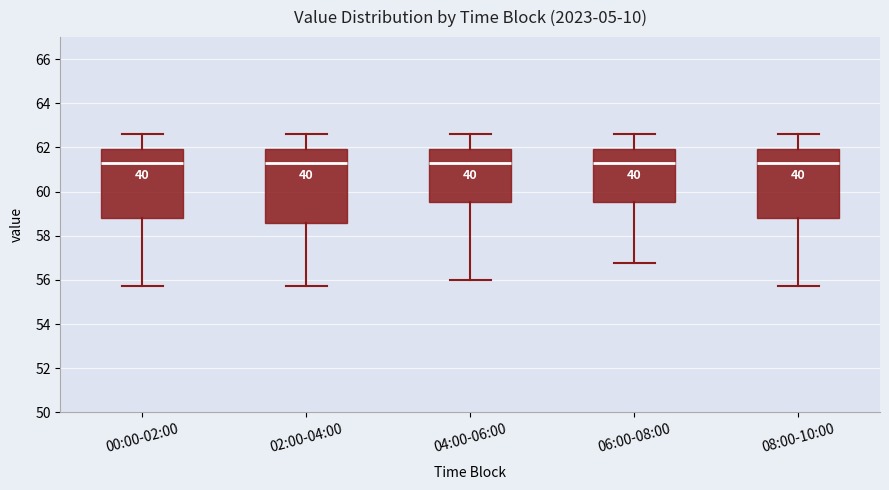

Reading left to right, transcribe this box plot: for each box, give where its median line is, the range the box spans, and where its two whiskers end, as read against the y-axis. The values are not printed on the chart, so give them approximately, as read against the axis.

00:00-02:00: median 61.4, box 58.8 to 62.0, whiskers 55.8 to 62.6
02:00-04:00: median 61.4, box 58.6 to 62.0, whiskers 55.8 to 62.6
04:00-06:00: median 61.4, box 59.6 to 62.0, whiskers 56.0 to 62.6
06:00-08:00: median 61.4, box 59.6 to 62.0, whiskers 56.8 to 62.6
08:00-10:00: median 61.4, box 58.8 to 62.0, whiskers 55.8 to 62.6